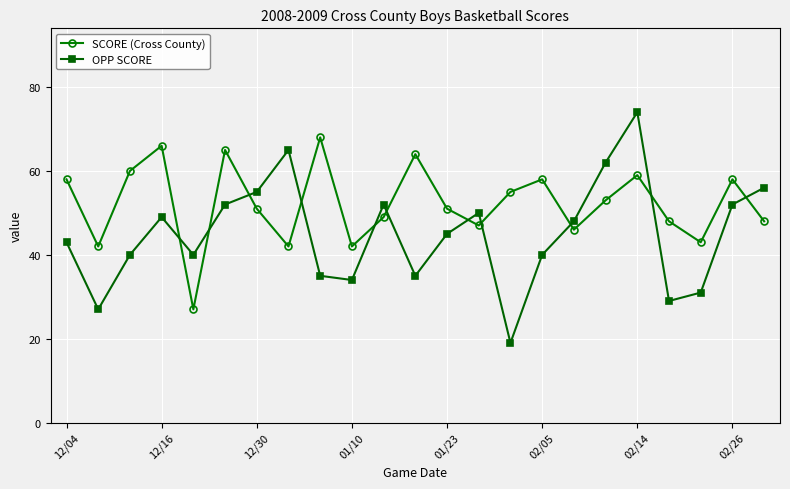

Which series has the widest spread of values?

OPP SCORE